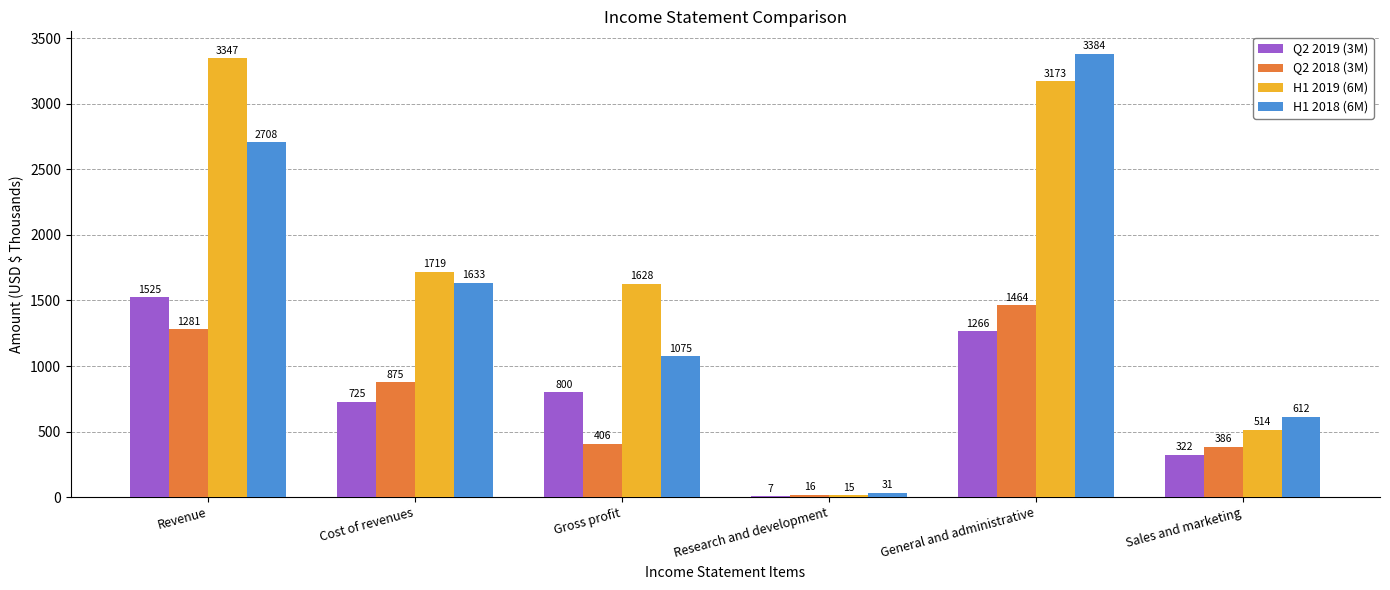

The value of Q2 2019 (3M) at Revenue is 515. True or false?

False